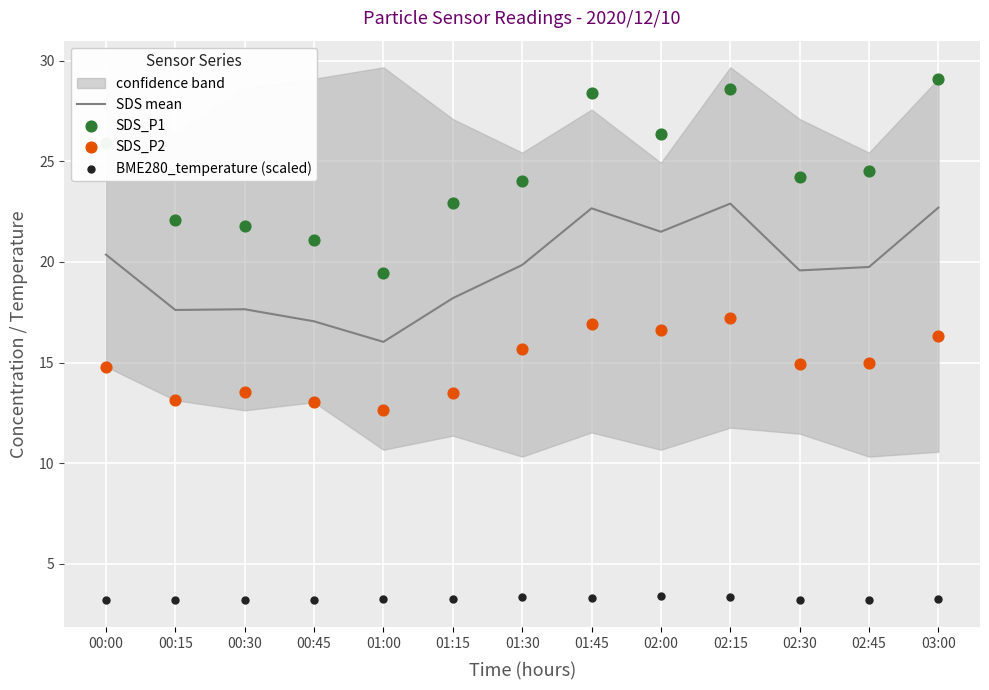

Is the value of BME280_temperature (scaled) at 02:45 greater than the value of SDS_P2 at 01:00?

No